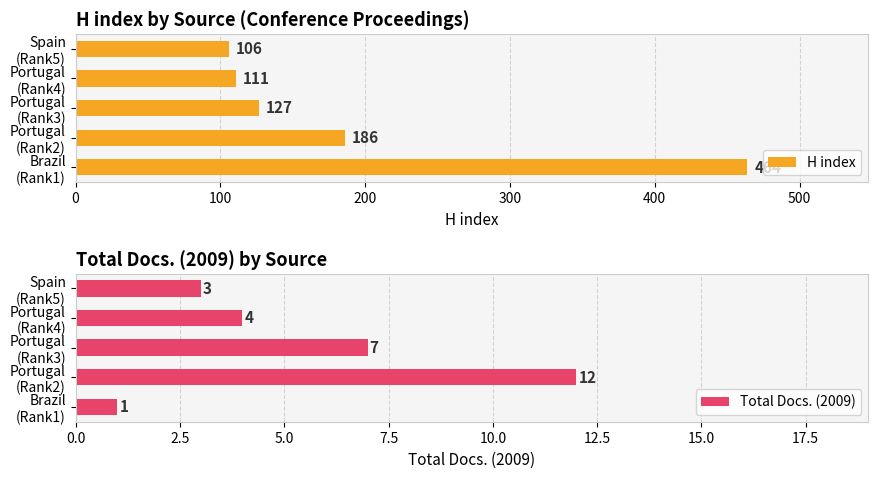

Reading left to right, extract all data points from this chart.

H index: 0=464	100=186	200=127	300=111	400=106
Total Docs. (2009): 0=1	100=12	200=7	300=4	400=3